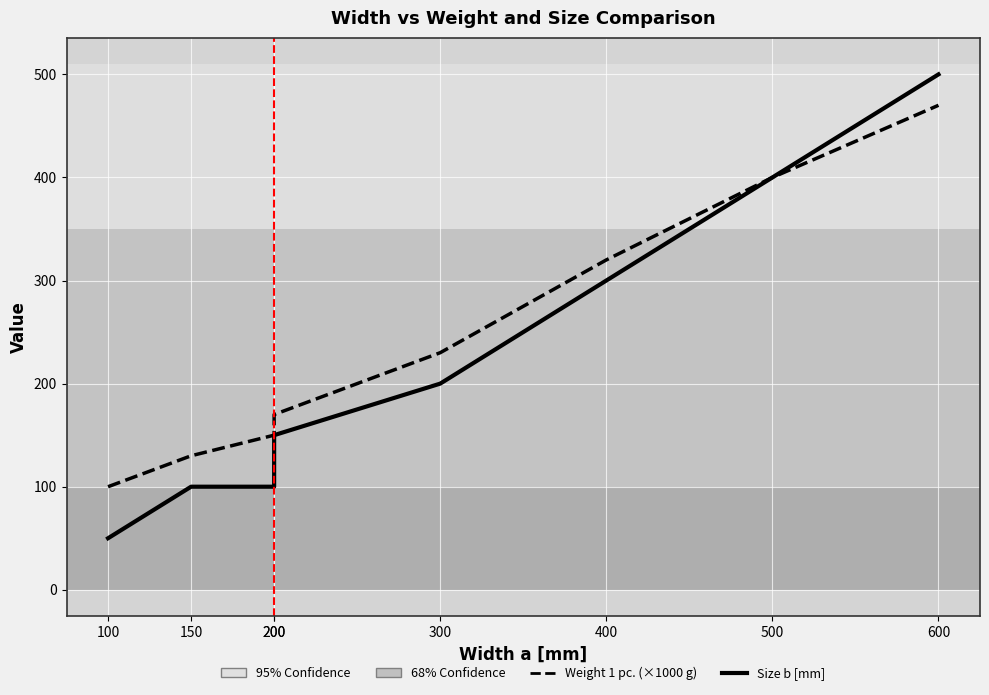

How many lines are shown in the chart?

2